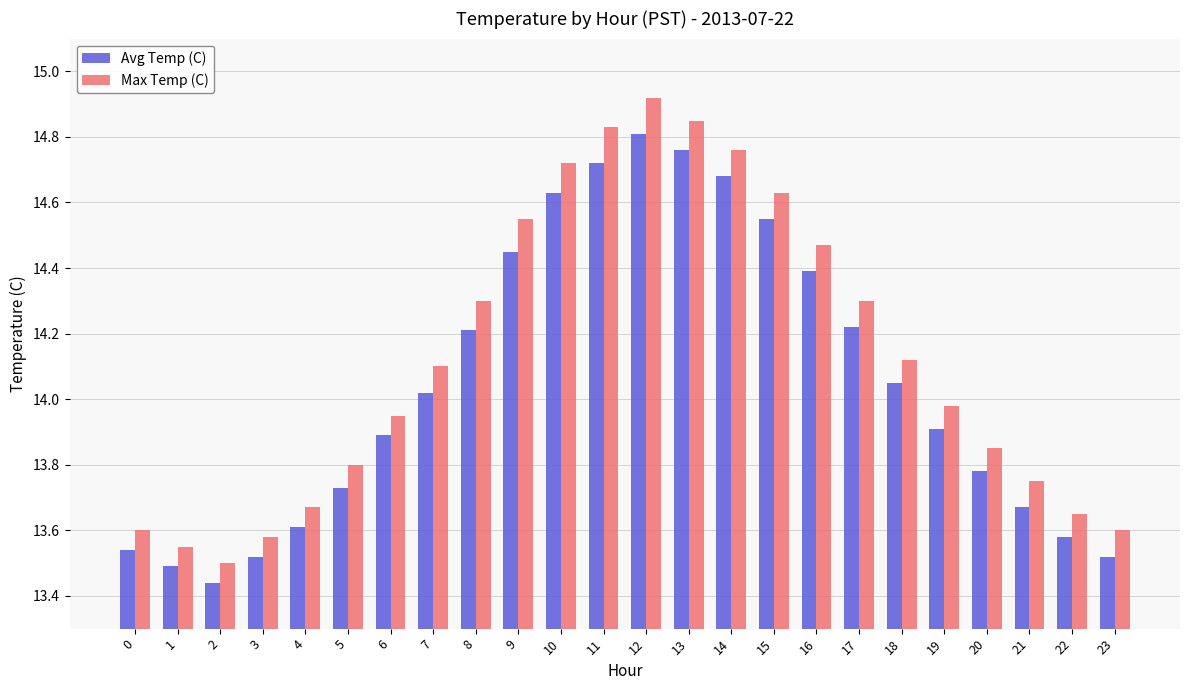

What is the sum of the Avg Temp (C) values at 23 and 22?

27.1